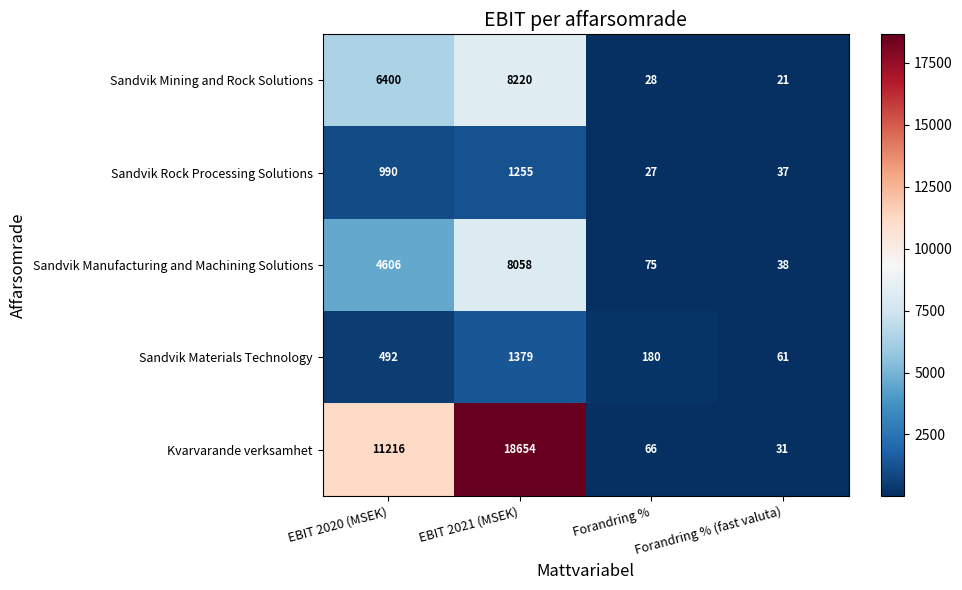

At which label is Sandvik Manufacturing and Machining Solutions closest to 4048?

EBIT 2020 (MSEK)